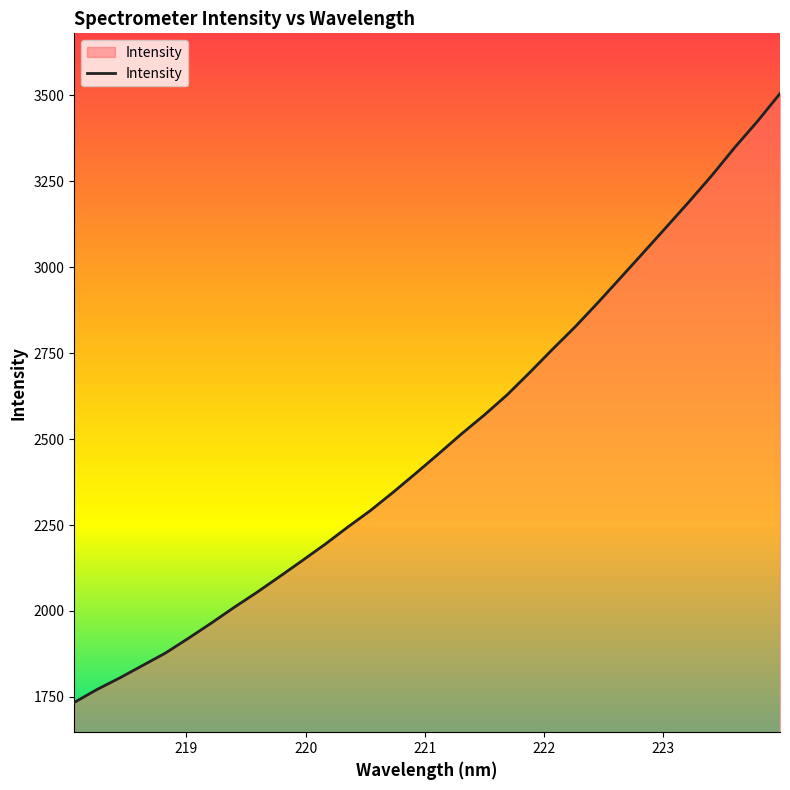

What is the difference between the maximum and minimum values?

1771.5